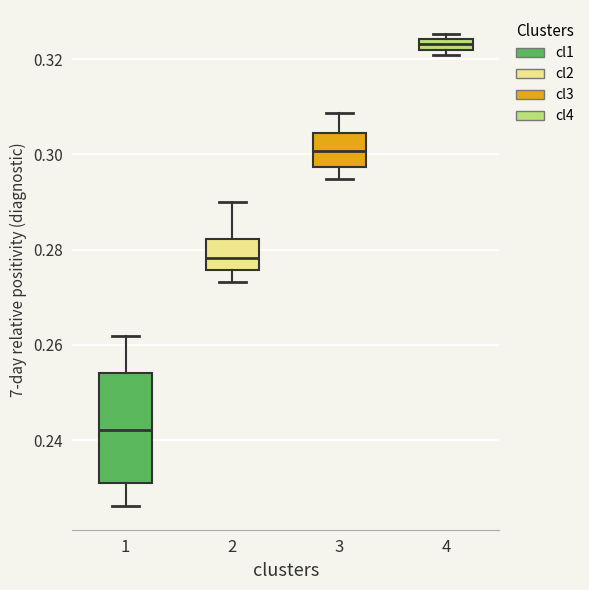

Comparing the boxes themselves (not the whiskers), which one is the tallest?

1